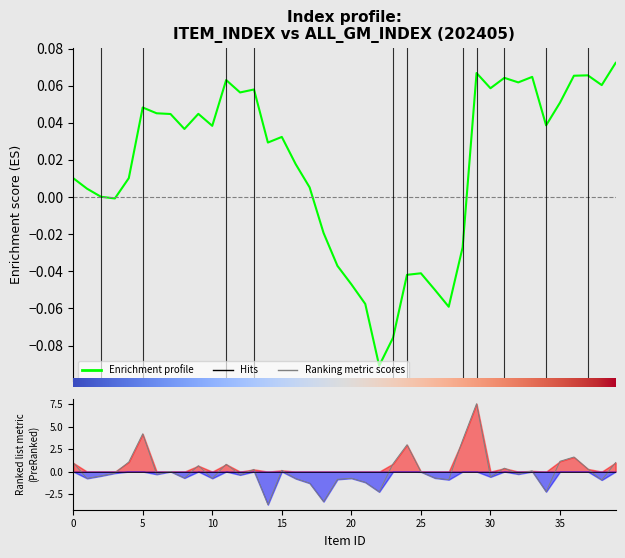

The value at 210221 is -1.8. True or false?

False